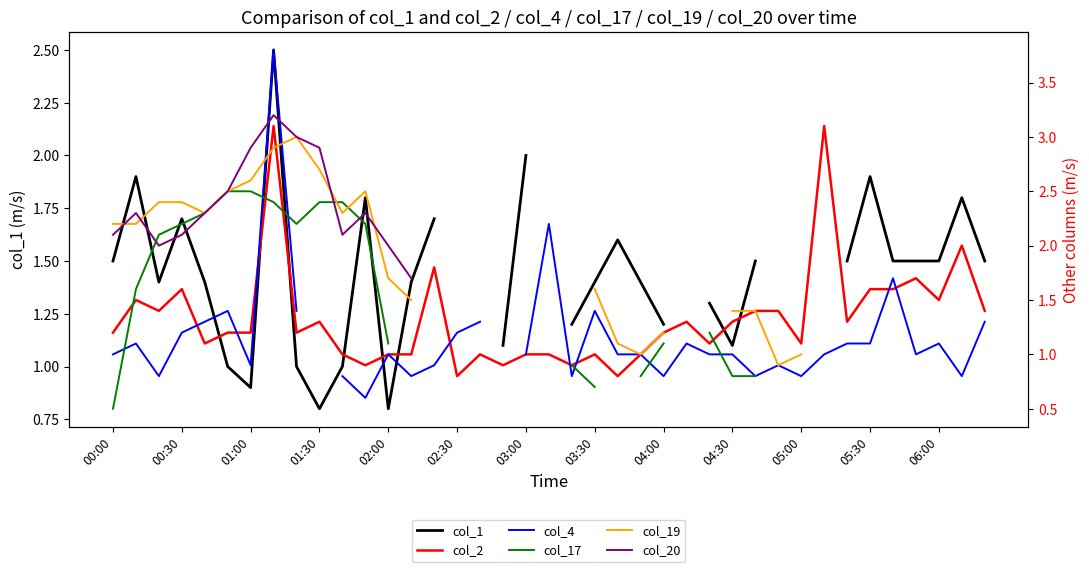

At how many categories does at least one series exceed 1?

39